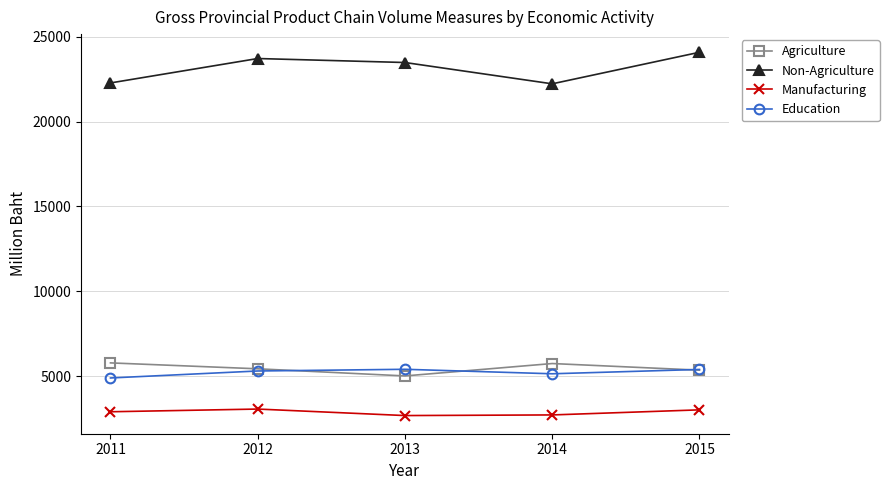

Is the value of Manufacturing at 2015 greater than the value of Non-Agriculture at 2012?

No